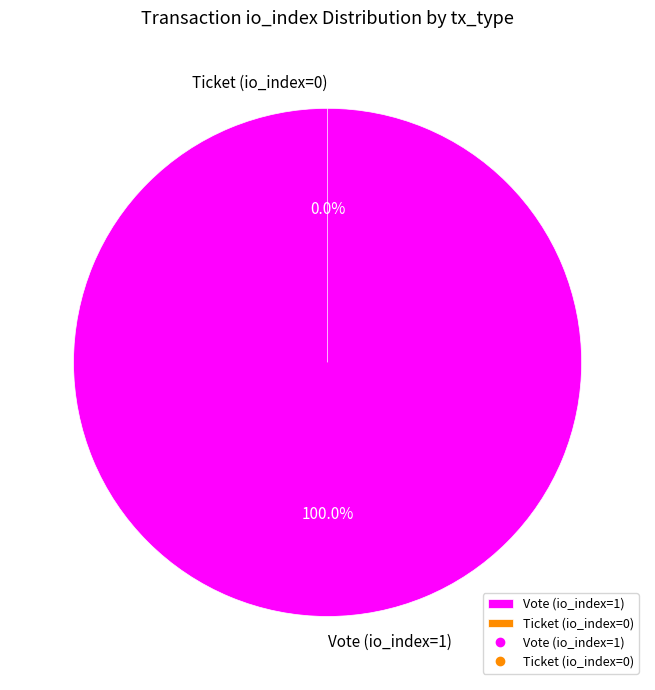

How much of the chart is everything except Ticket (io_index=0)?

100.0%